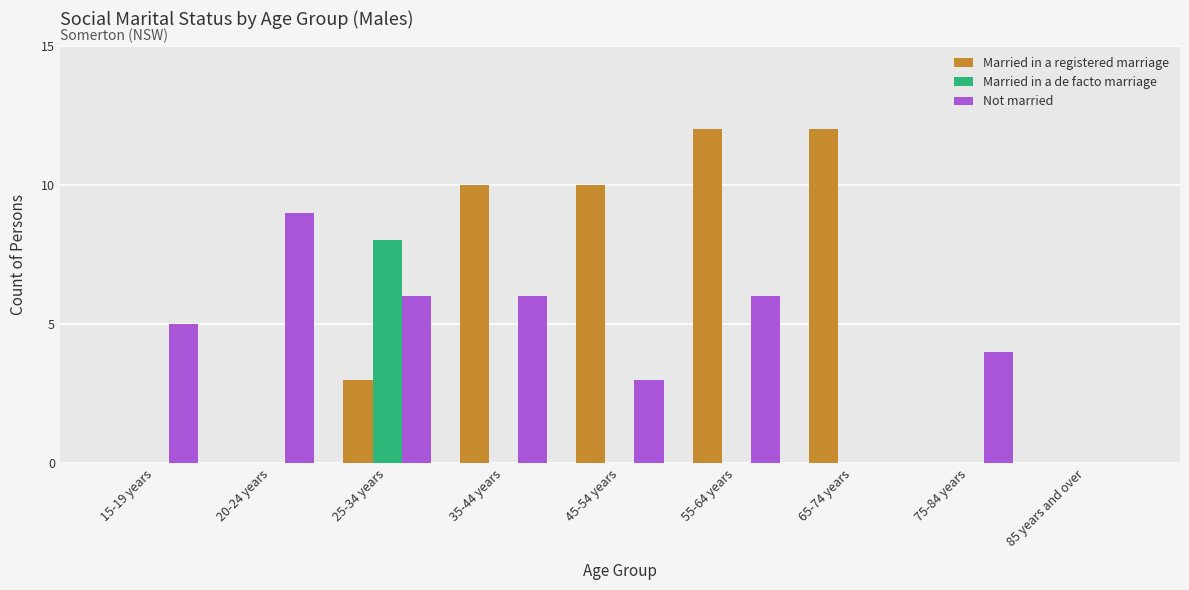

How many groups of bars are there?

9